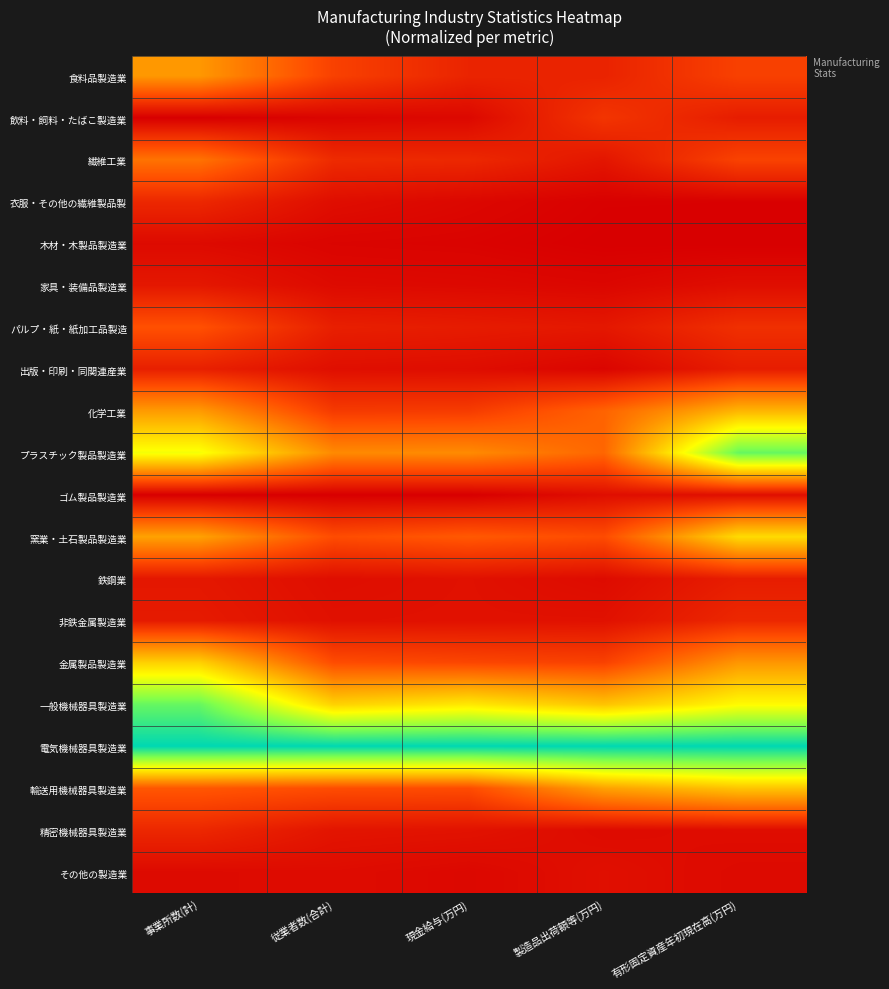

At 有形固定資産年初現在高(万円), list the series in order from largest to smallest.

電気機械器具製造業, プラスチック製品製造業, 一般機械器具製造業, 窯業・土石製品製造業, 輸送用機械器具製造業, 化学工業, 金属製品製造業, 繊維工業, 食料品製造業, パルプ・紙・紙加工品製造, 非鉄金属製造業, 鉄鋼業, 出版・印刷・同関連産業, 飲料・飼料・たばこ製造業, ゴム製品製造業, 家具・装備品製造業, 精密機械器具製造業, その他の製造業, 衣服・その他の繊維製品製, 木材・木製品製造業